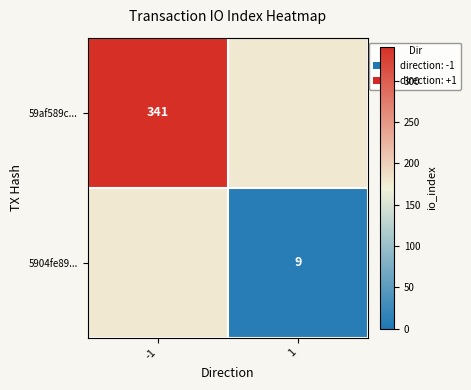

At how many categories does at least one series exceed 9?

1